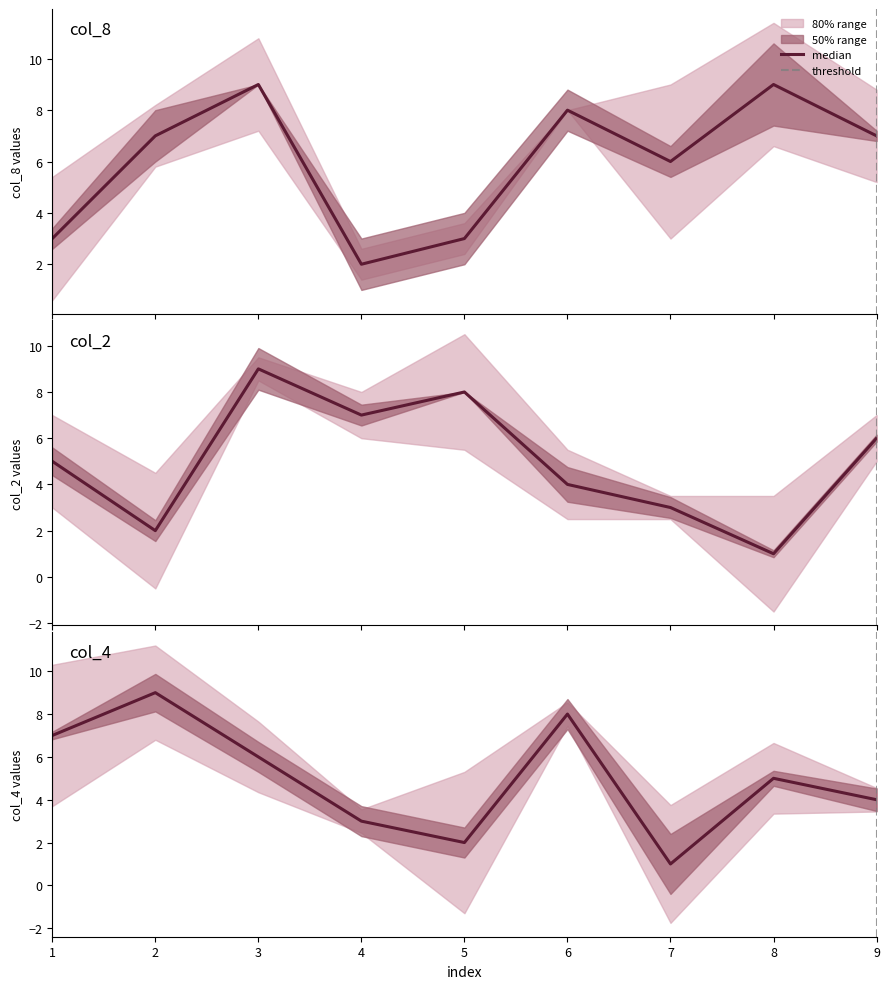

Which has a higher value, 8 or 2?

8